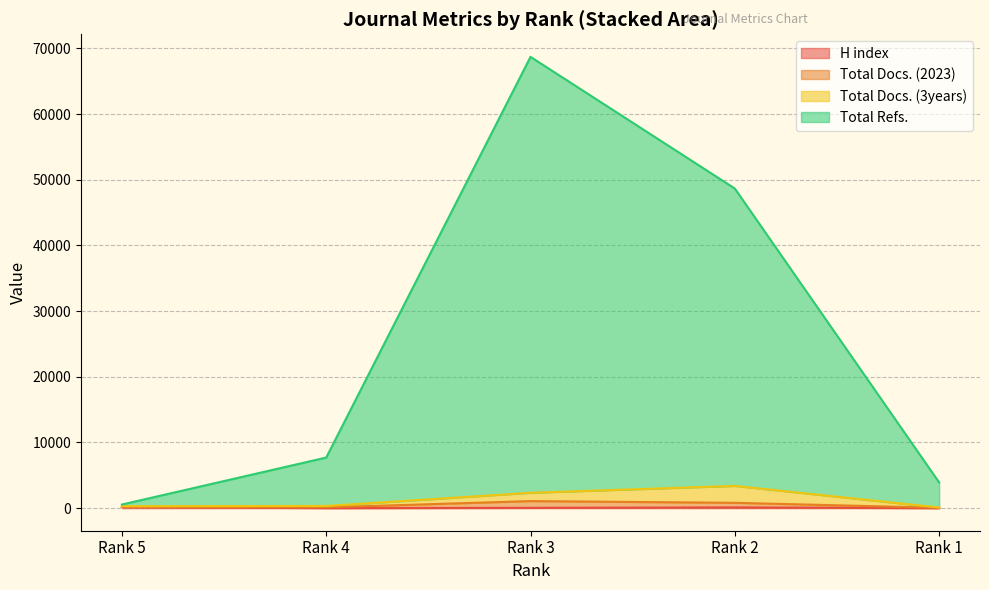

True or false: H index and Total Refs. cross at least once.

False